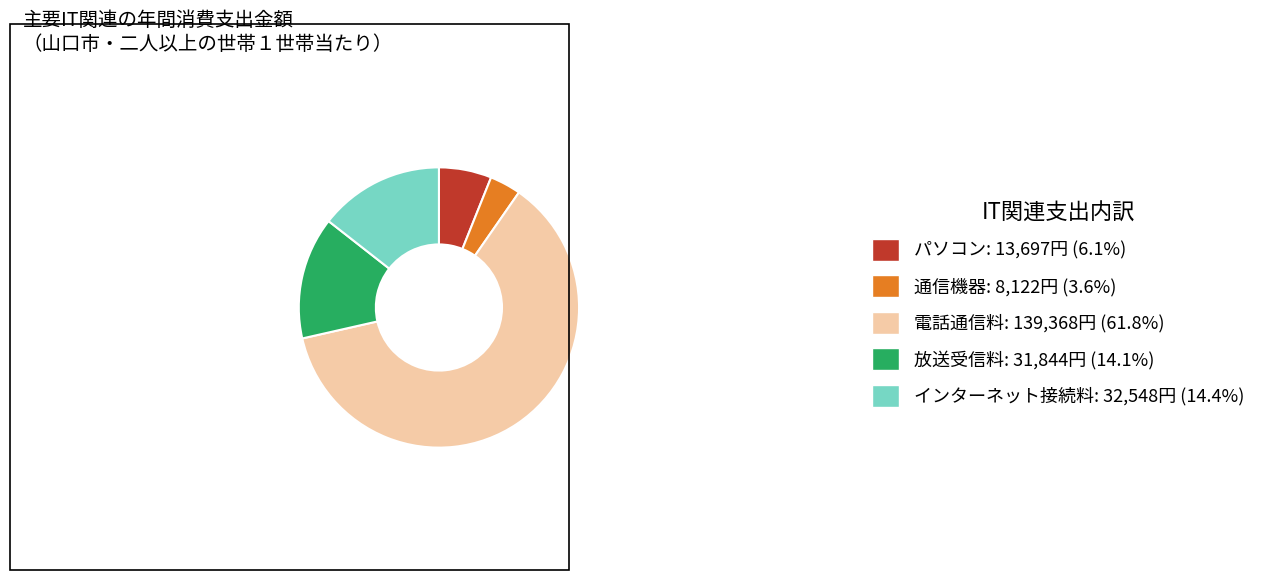

Which slice is the smallest?

通信機器